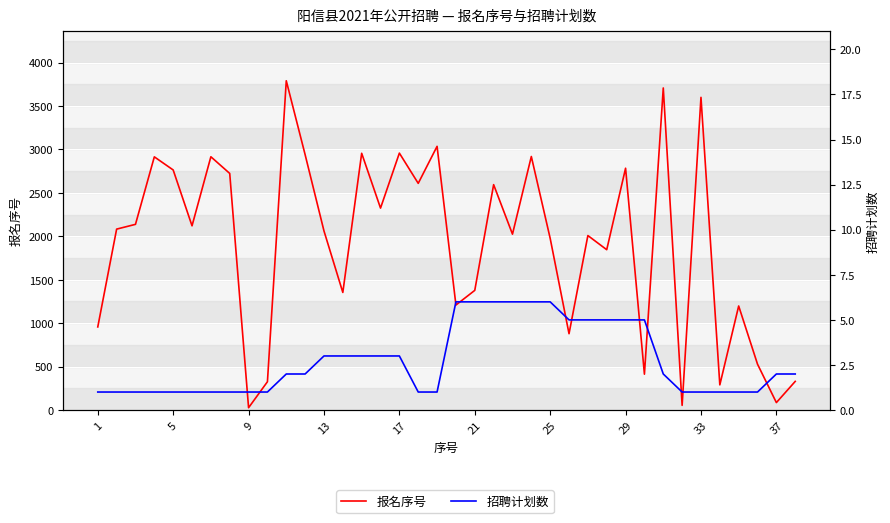

What is the difference between the 报名序号 values at 15 and 10?

1466